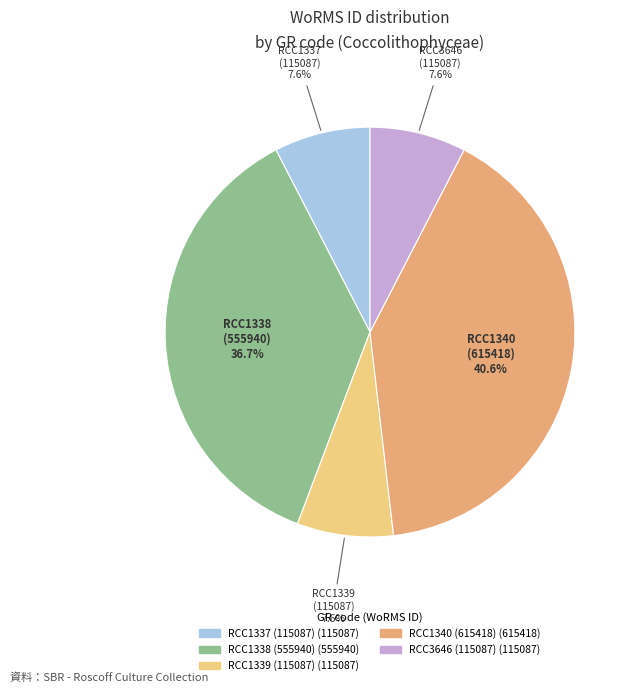

Is there a majority slice in this chart?

No